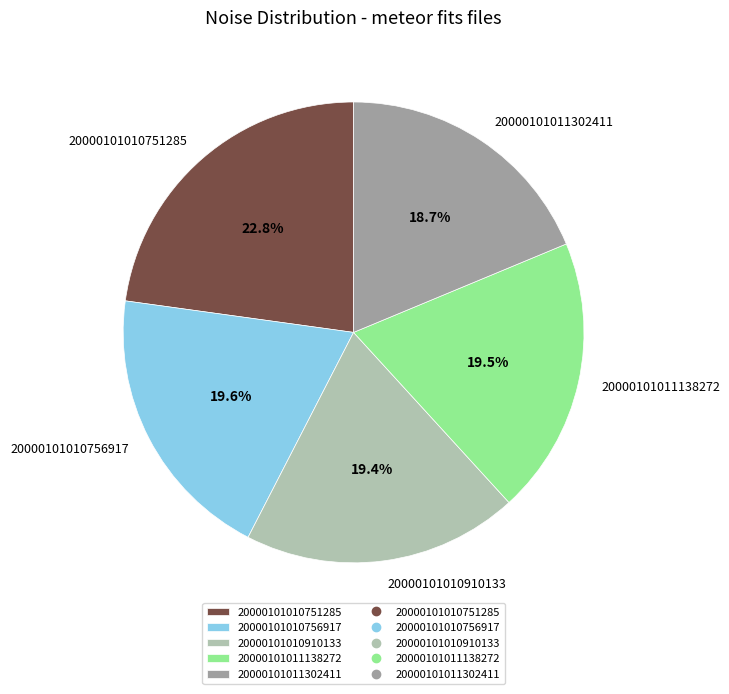

Which category has the smallest portion of the pie?

20000101011302411